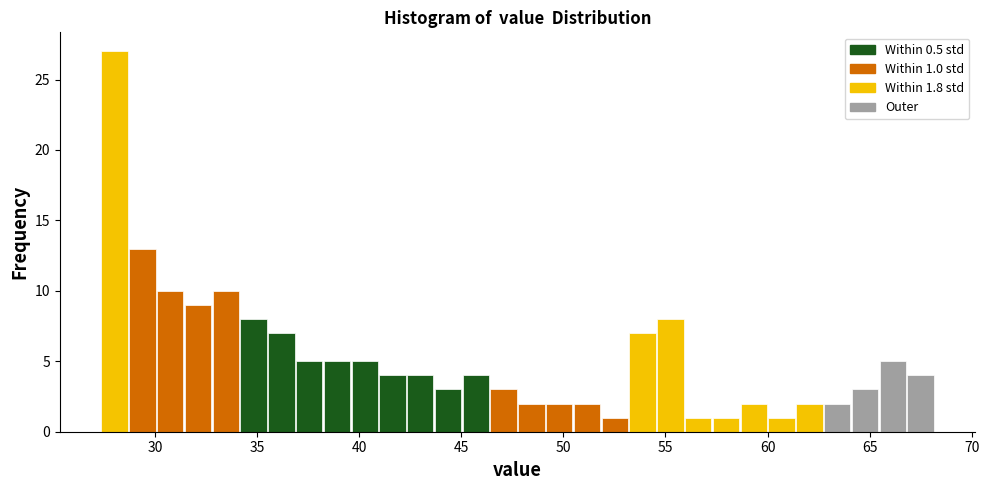

Read against the x-axis, roughly where is the centre of the tallest bar?

28.0